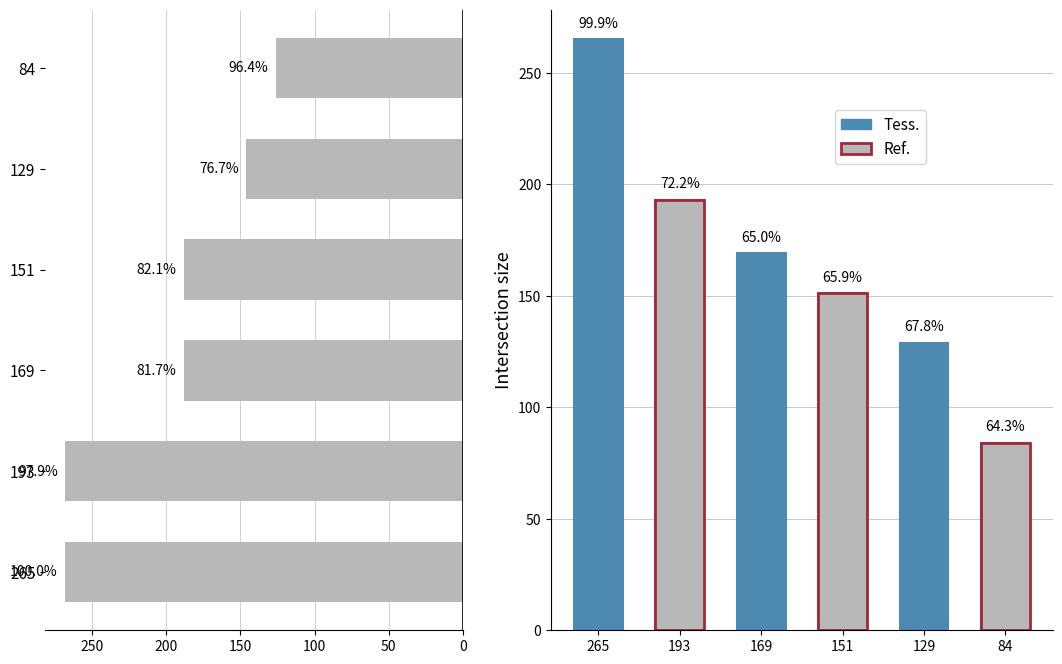

What is the value of the supA bar at the 5th from the left?

146